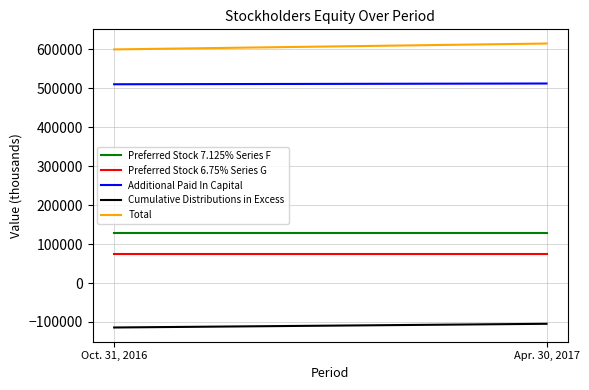

Reading right to left, transcribe all the data shown in this chart.

Preferred Stock 7.125% Series F: 129375	129375
Preferred Stock 6.75% Series G: 75000	75000
Additional Paid In Capital: 511624	509660
Cumulative Distributions in Excess: -104604	-114091
Total: 614119	599033